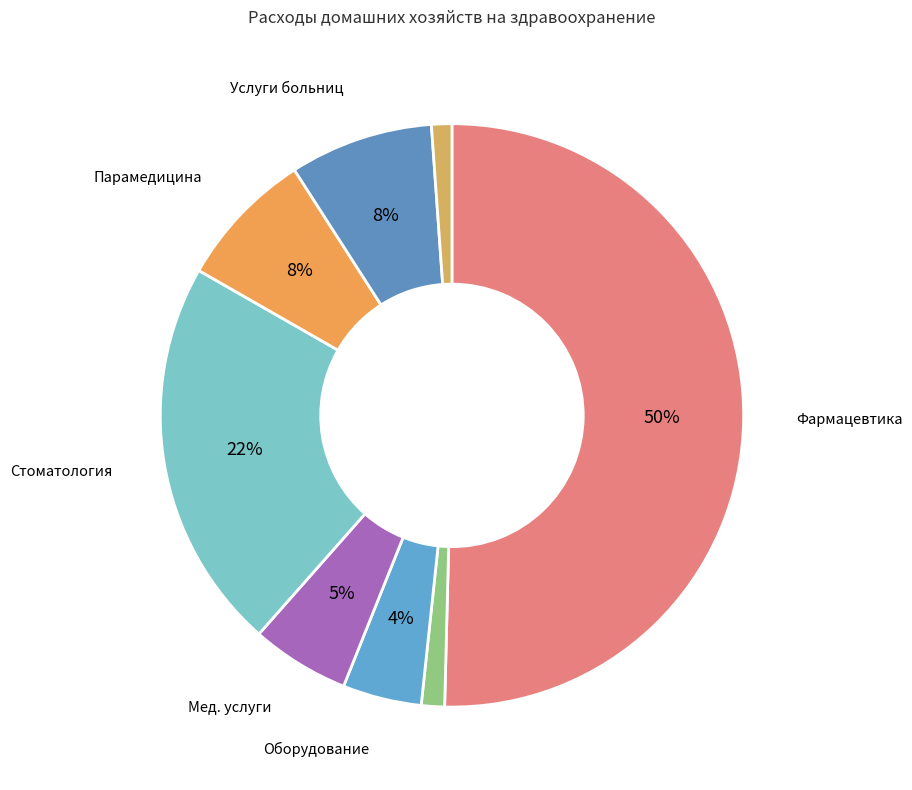

How many slices are in this pie chart?

8